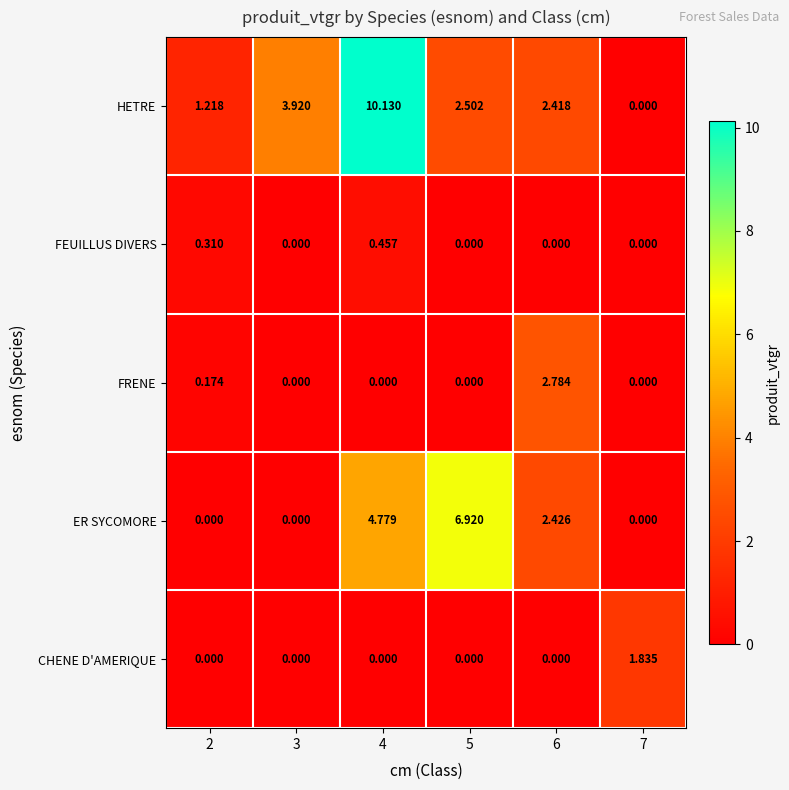

Rank the series by their maximum value, from lowest to highest.

FEUILLUS DIVERS, CHENE D'AMERIQUE, FRENE, ER SYCOMORE, HETRE